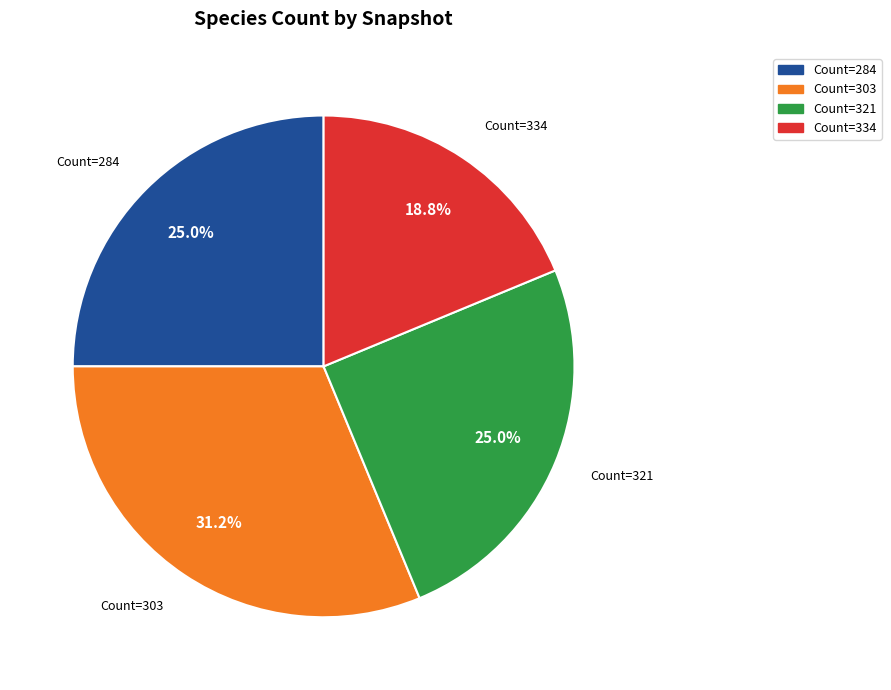

Is there any slice that represents more than half of the pie?

No